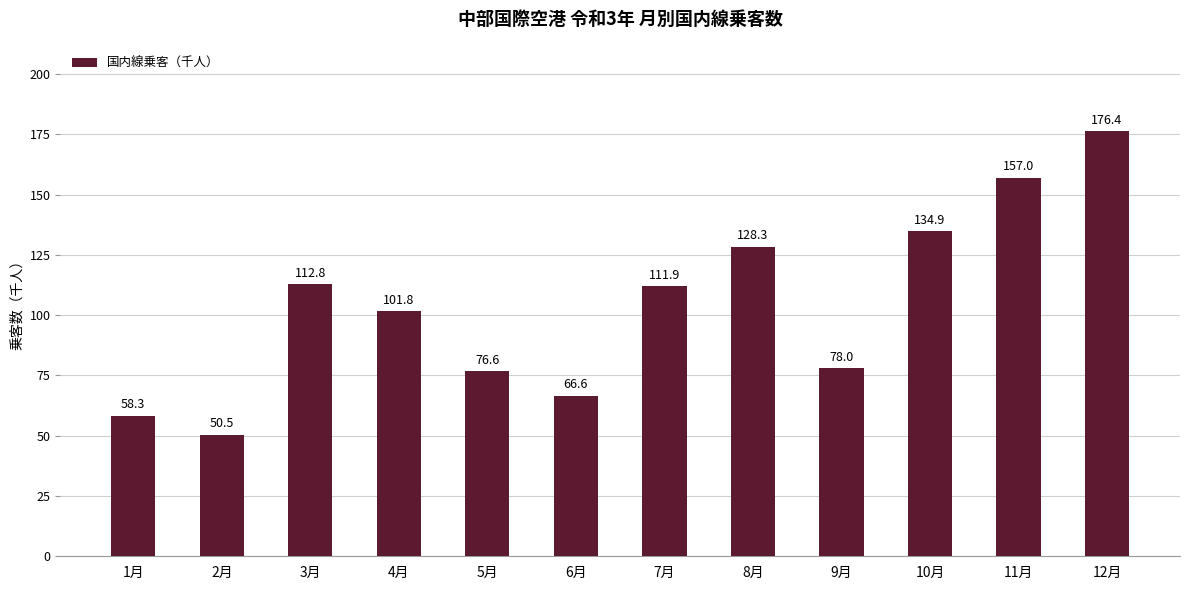

What is the change in value from 6月 to 12月?

+109.8